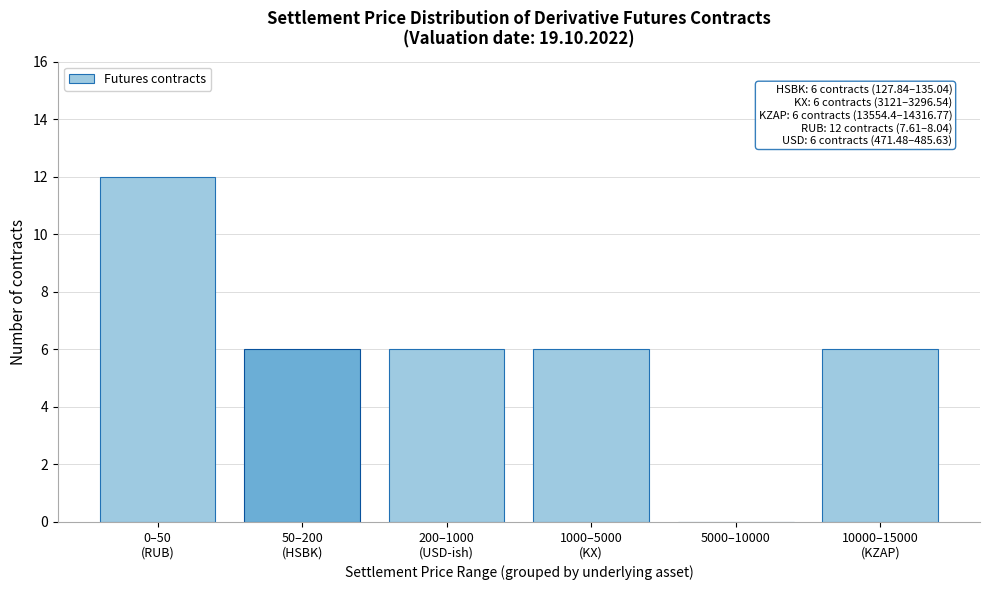

What is the greatest value displayed?

12